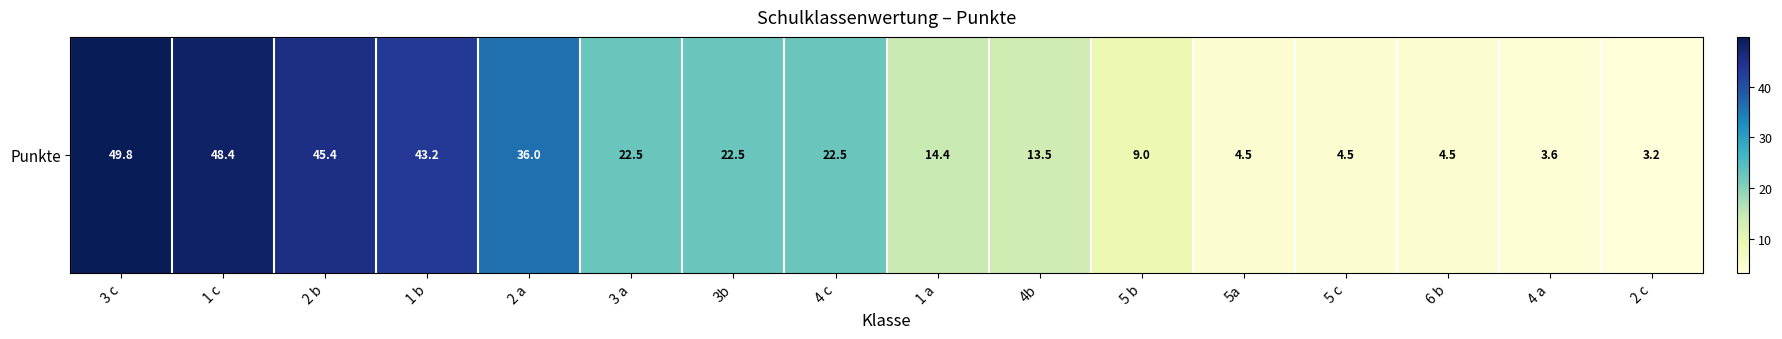

What is the average value?

21.7